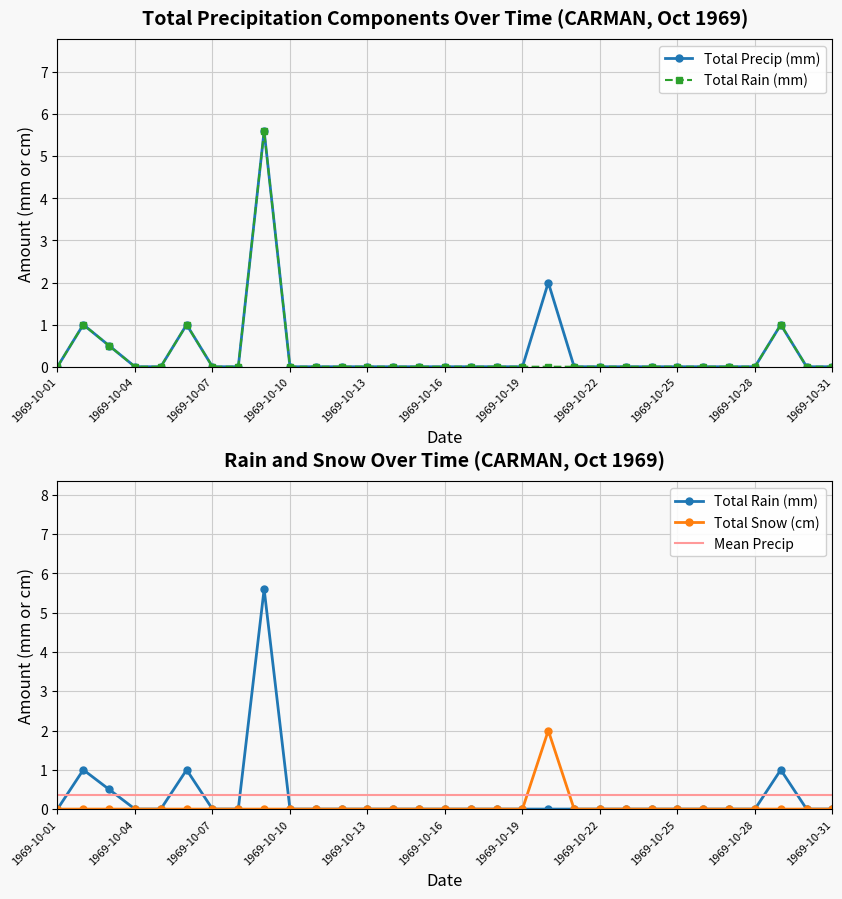

Reading left to right, extract all data points from this chart.

Total Precip (mm): 1969-10-01=0.0	1969-10-02=1.0	1969-10-03=0.5	1969-10-04=0.0	1969-10-05=0.0	1969-10-06=1.0	1969-10-07=0.0	1969-10-08=0.0	1969-10-09=5.6	1969-10-10=0.0	1969-10-11=0.0	1969-10-12=0.0	1969-10-13=0.0	1969-10-14=0.0	1969-10-15=0.0	1969-10-16=0.0	1969-10-17=0.0	1969-10-18=0.0	1969-10-19=0.0	1969-10-20=2.0	1969-10-21=0.0	1969-10-22=0.0	1969-10-23=0.0	1969-10-24=0.0	1969-10-25=0.0	1969-10-26=0.0	1969-10-27=0.0	1969-10-28=0.0	1969-10-29=1.0	1969-10-30=0.0	1969-10-31=0.0
Total Rain (mm): 1969-10-01=0.0	1969-10-02=1.0	1969-10-03=0.5	1969-10-04=0.0	1969-10-05=0.0	1969-10-06=1.0	1969-10-07=0.0	1969-10-08=0.0	1969-10-09=5.6	1969-10-10=0.0	1969-10-11=0.0	1969-10-12=0.0	1969-10-13=0.0	1969-10-14=0.0	1969-10-15=0.0	1969-10-16=0.0	1969-10-17=0.0	1969-10-18=0.0	1969-10-19=0.0	1969-10-20=0.0	1969-10-21=0.0	1969-10-22=0.0	1969-10-23=0.0	1969-10-24=0.0	1969-10-25=0.0	1969-10-26=0.0	1969-10-27=0.0	1969-10-28=0.0	1969-10-29=1.0	1969-10-30=0.0	1969-10-31=0.0
Total Snow (cm): 1969-10-01=0.0	1969-10-02=0.0	1969-10-03=0.0	1969-10-04=0.0	1969-10-05=0.0	1969-10-06=0.0	1969-10-07=0.0	1969-10-08=0.0	1969-10-09=0.0	1969-10-10=0.0	1969-10-11=0.0	1969-10-12=0.0	1969-10-13=0.0	1969-10-14=0.0	1969-10-15=0.0	1969-10-16=0.0	1969-10-17=0.0	1969-10-18=0.0	1969-10-19=0.0	1969-10-20=2.0	1969-10-21=0.0	1969-10-22=0.0	1969-10-23=0.0	1969-10-24=0.0	1969-10-25=0.0	1969-10-26=0.0	1969-10-27=0.0	1969-10-28=0.0	1969-10-29=0.0	1969-10-30=0.0	1969-10-31=0.0